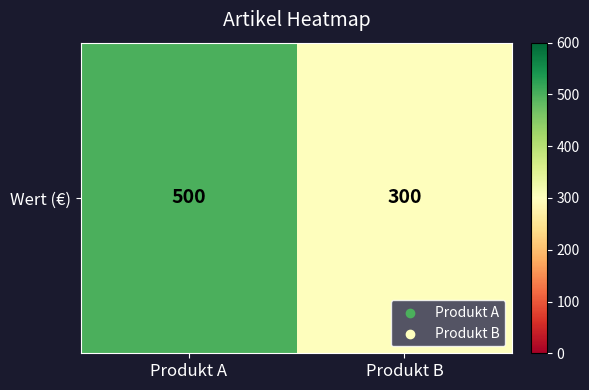

What is the sum of the values at Produkt B and Produkt A?

800